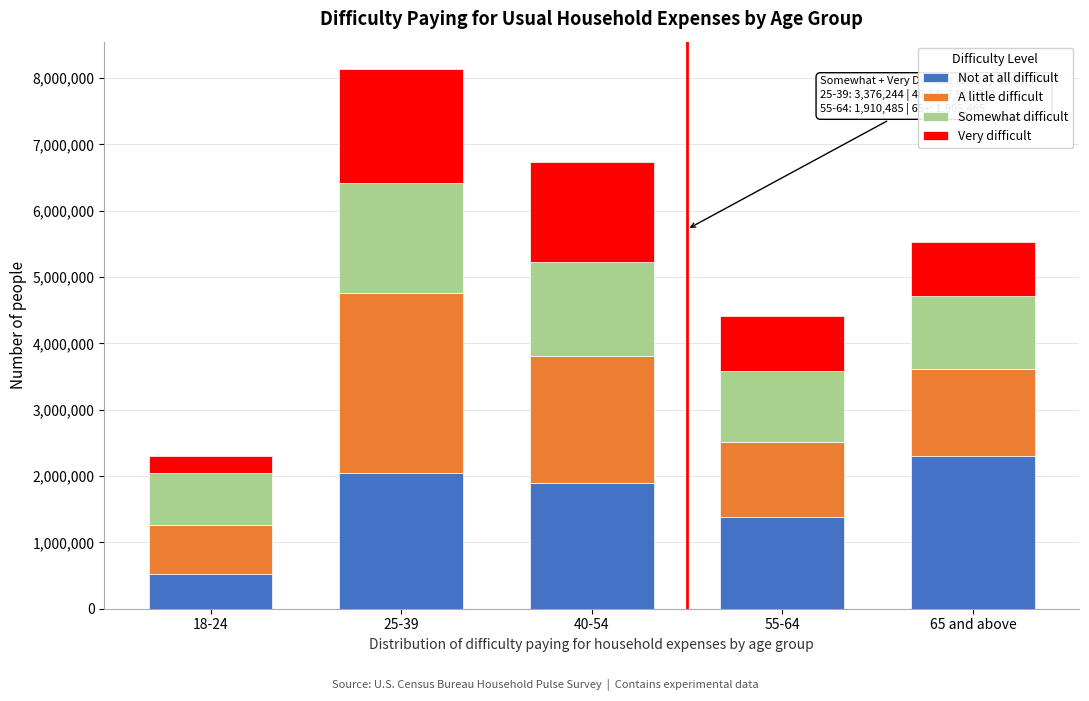

Reading right to left, what are the values for Not at all difficult?

65 and above=2305552	55-64=1386930	40-54=1891242	25-39=2042571	18-24=527696